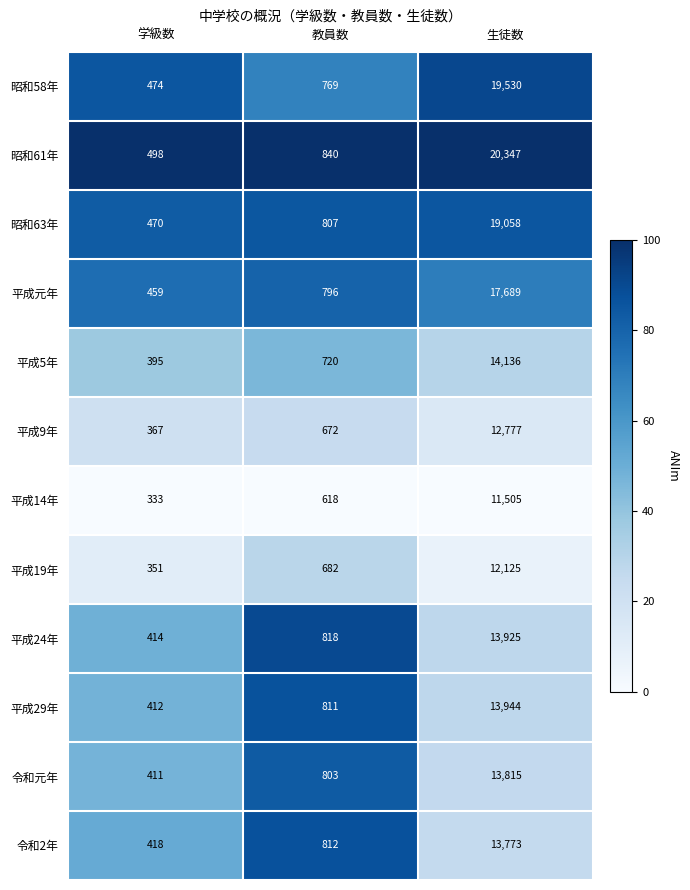

What is the total value across all series at 教員数?

9148